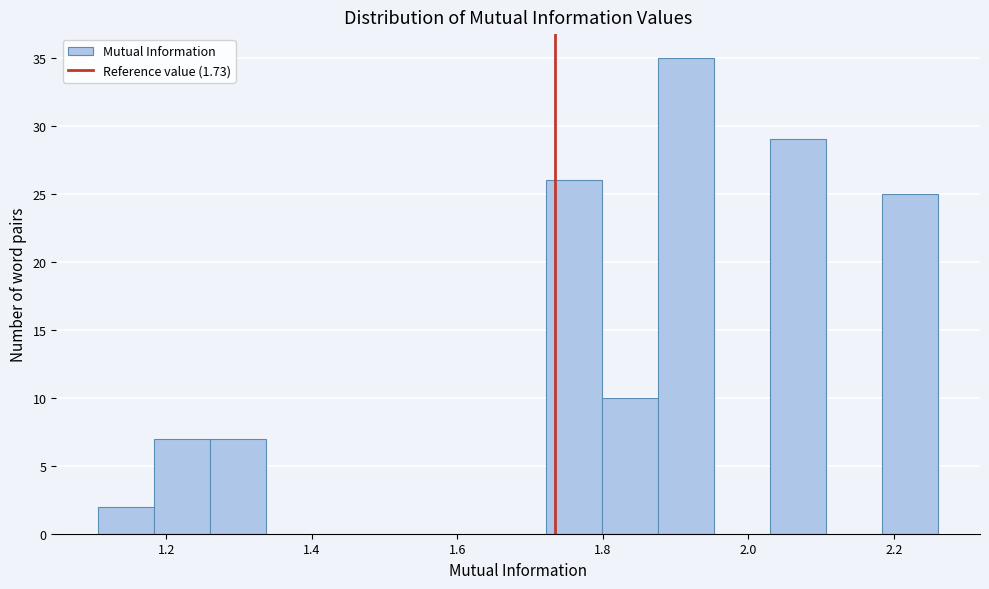

Read against the x-axis, roughly where is the centre of the tallest bar?

1.92